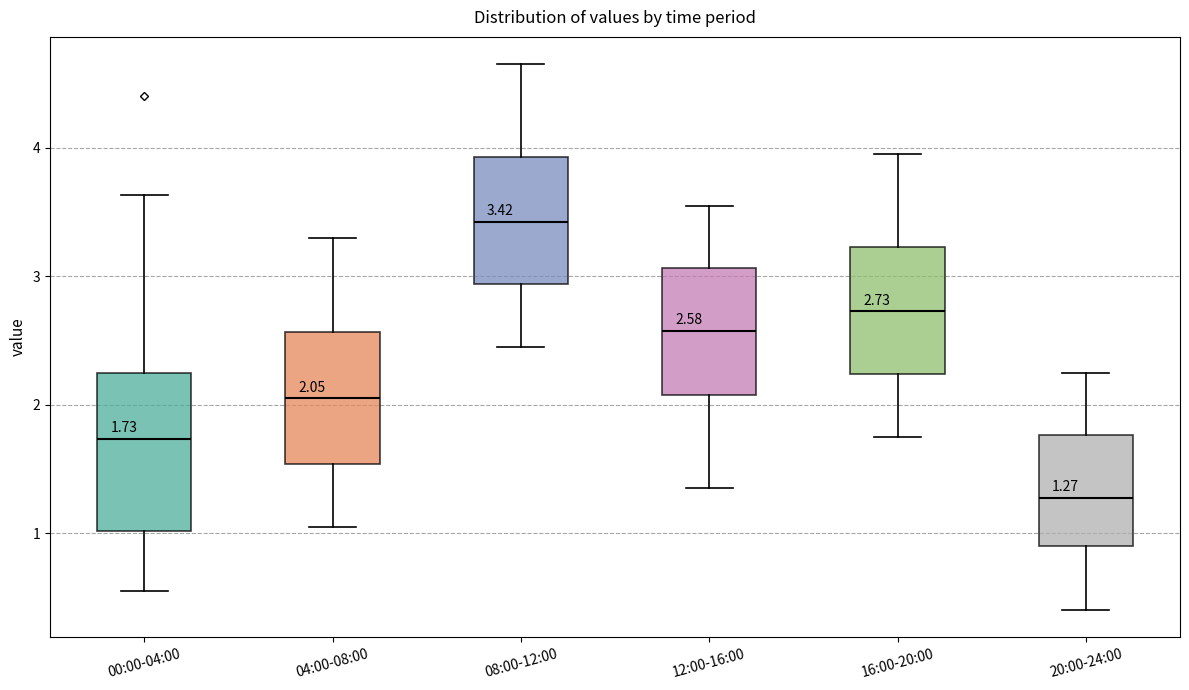

Which box has the lowest median line?

20:00-24:00